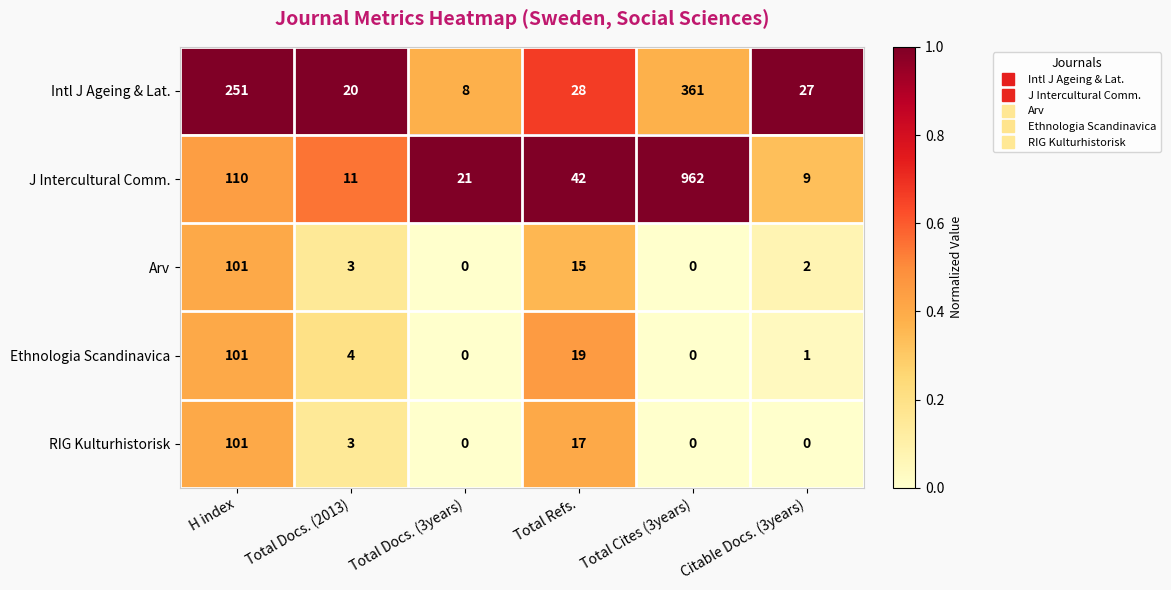

At Citable Docs. (3years), list the series in order from largest to smallest.

Intl J Ageing & Lat., J Intercultural Comm., Arv, Ethnologia Scandinavica, RIG Kulturhistorisk